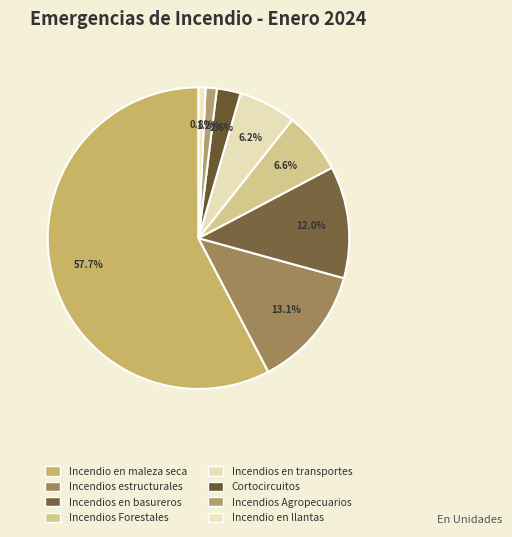

To the nearest percent, what is the average slice percentage?

12%